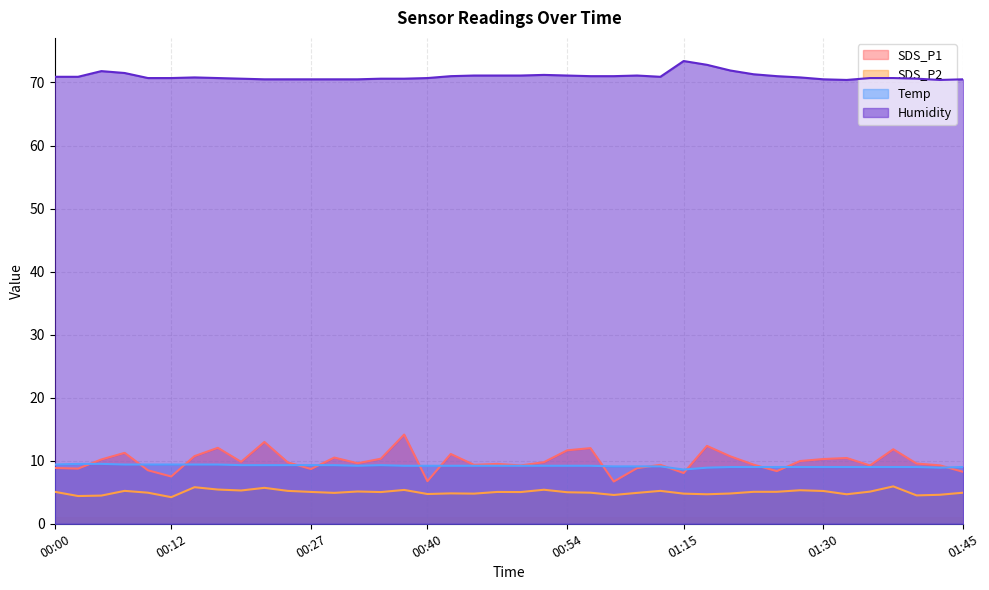

How many lines are shown in the chart?

4